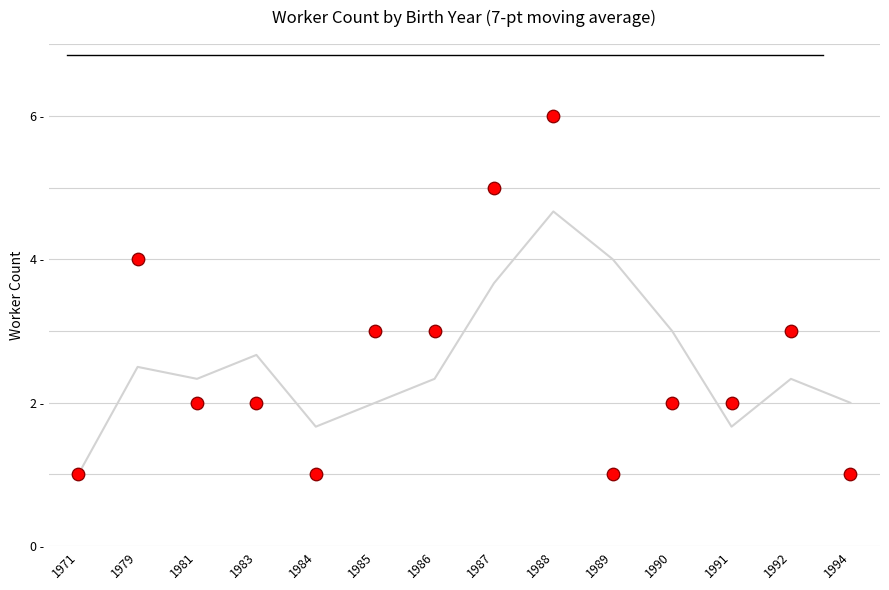

What are all the series names shown in the legend?

7-pt Moving Avg, Workers per Birth Year